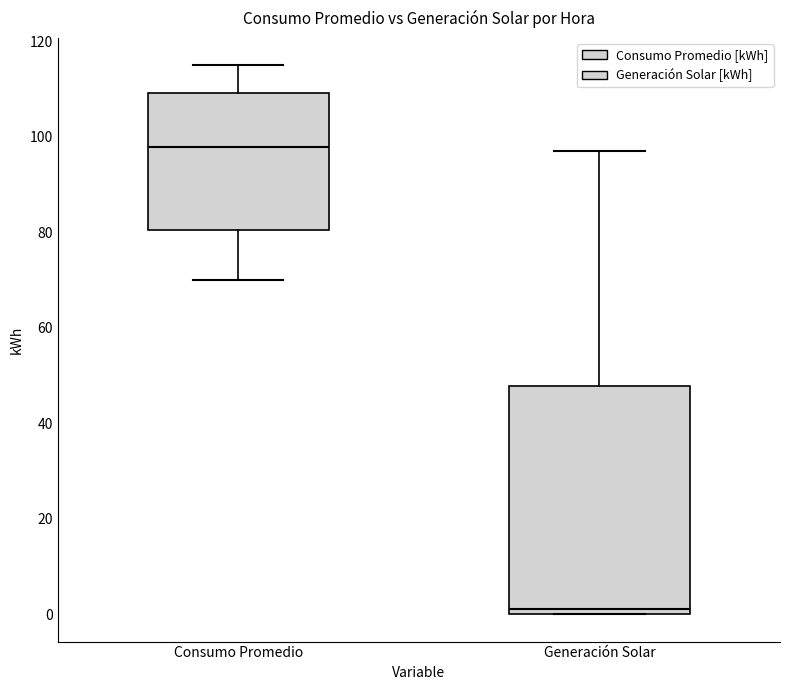

Comparing the boxes themselves (not the whiskers), which one is the tallest?

Generación Solar